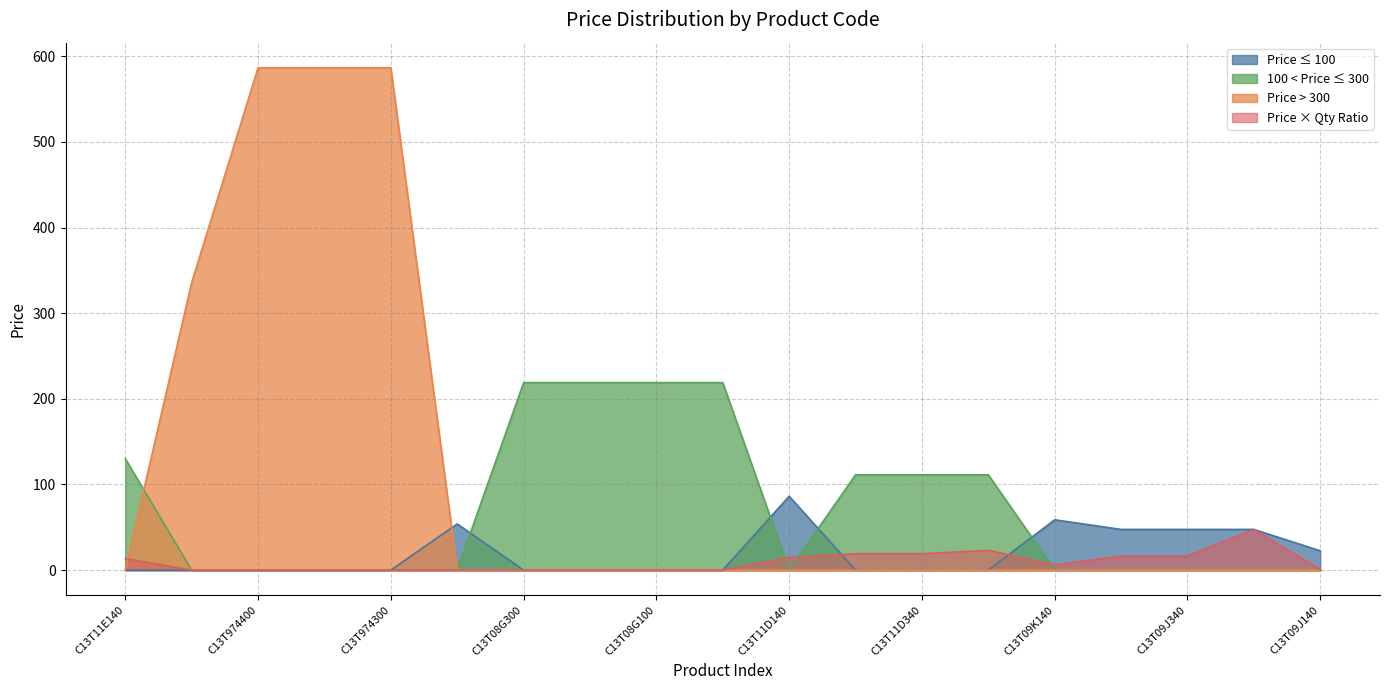

The value at C13T08G100 is 218.9. True or false?

True